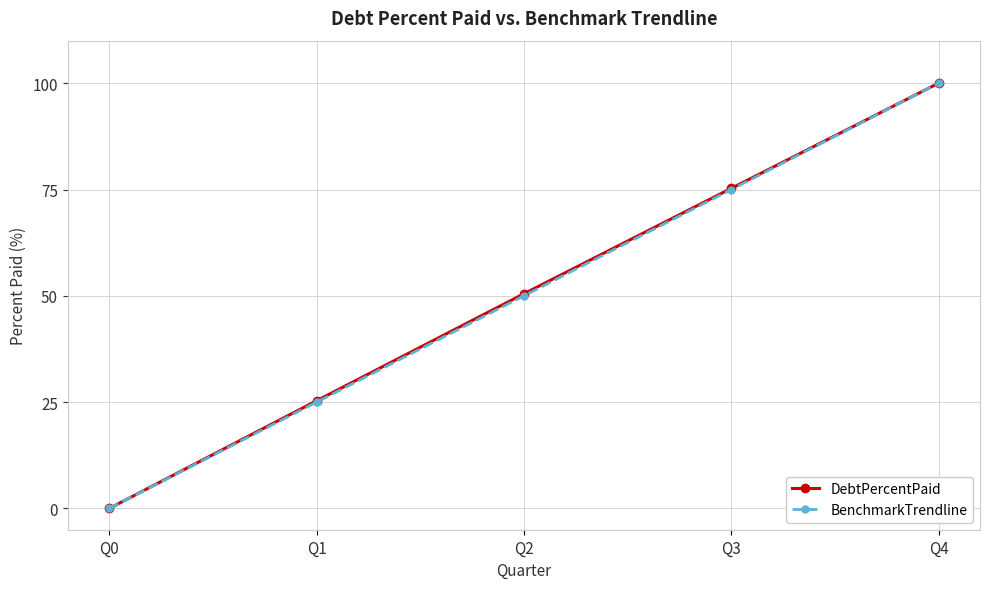

List the labels in order of BenchmarkTrendline value, smallest first.

Q0, Q1, Q2, Q3, Q4